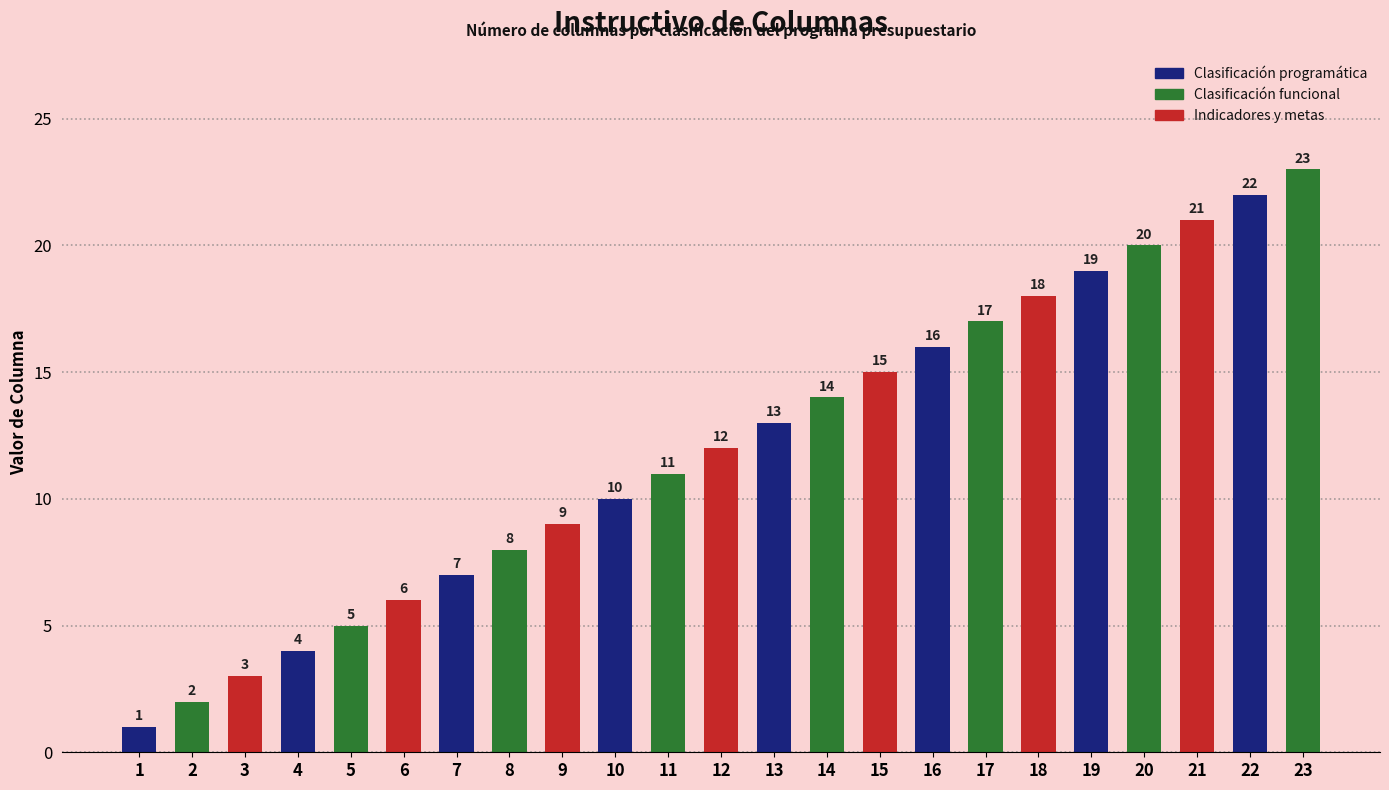

How many bars are there in total?

23